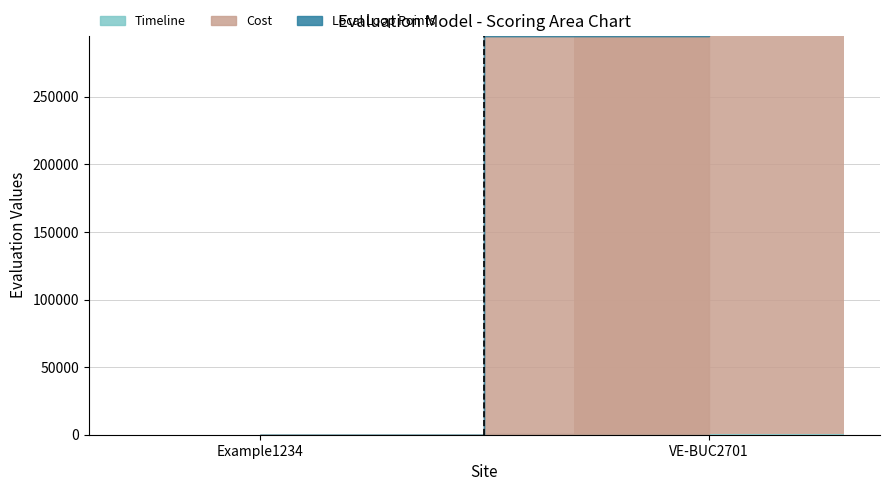

What position from the left is Example1234?

1